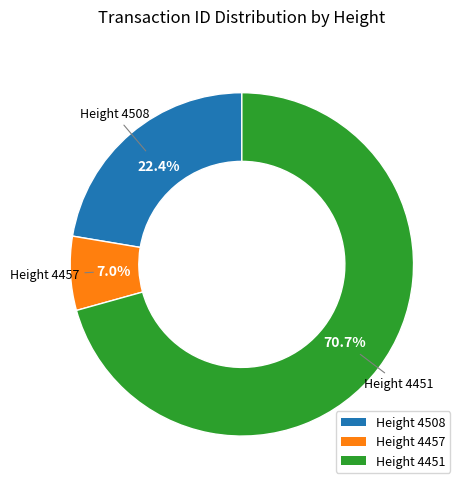

Which category accounts for the majority?

Height 4451